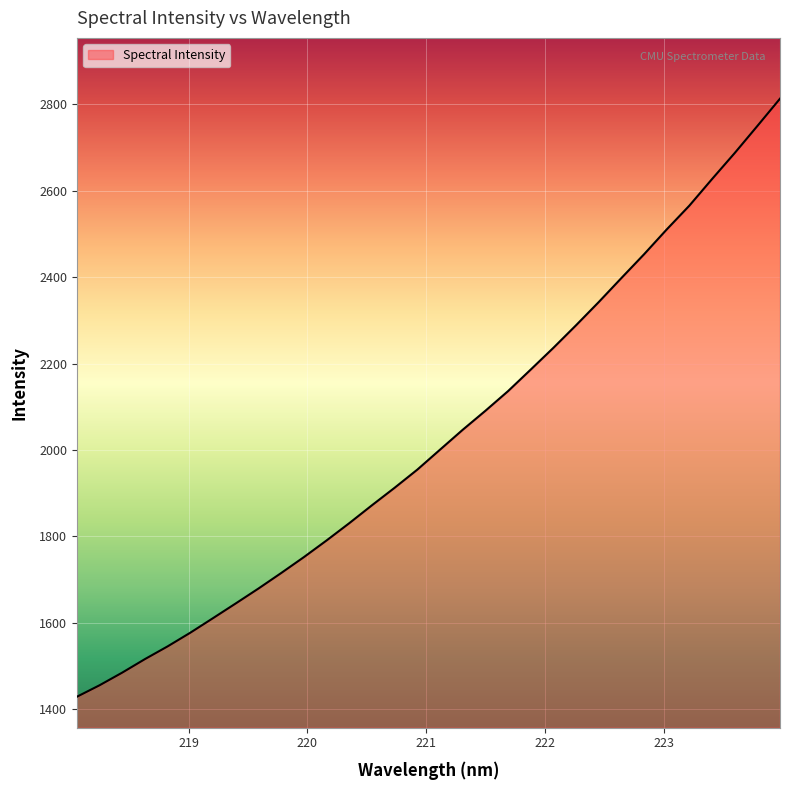

Count the number of categories in the chart.

32